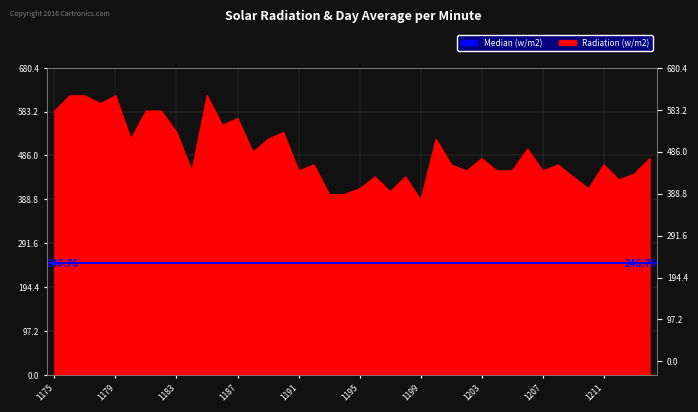

What is the difference between the second highest and second lowest values?

218.7